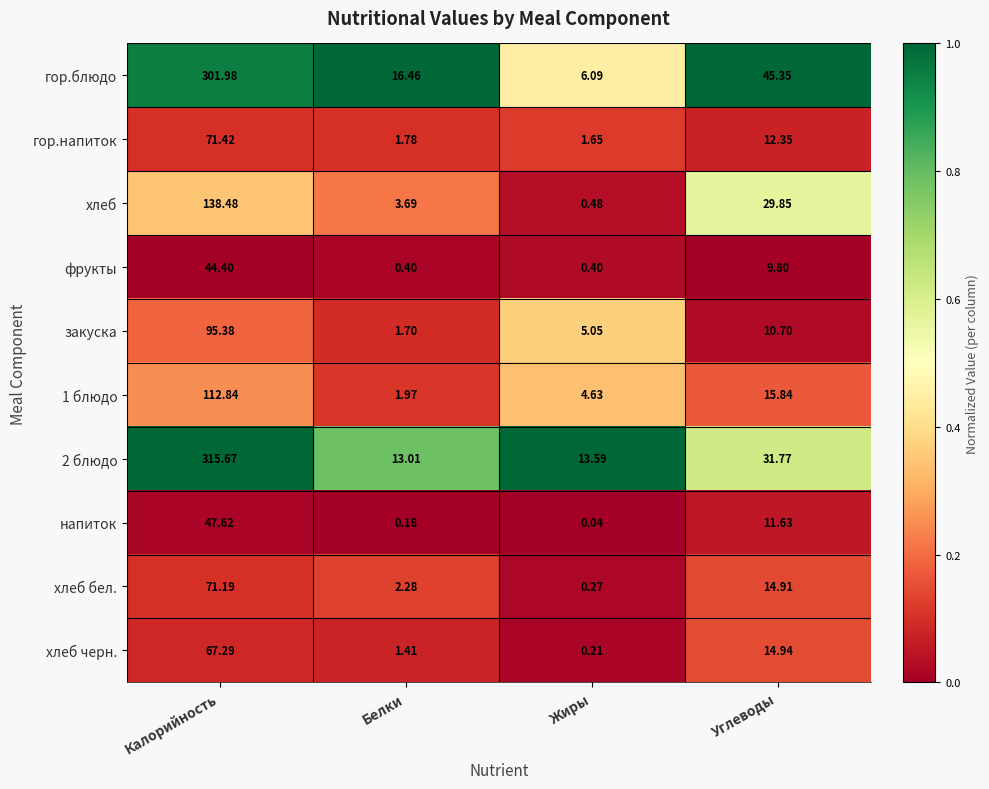

Which label corresponds to the smallest value in the chart?

Жиры